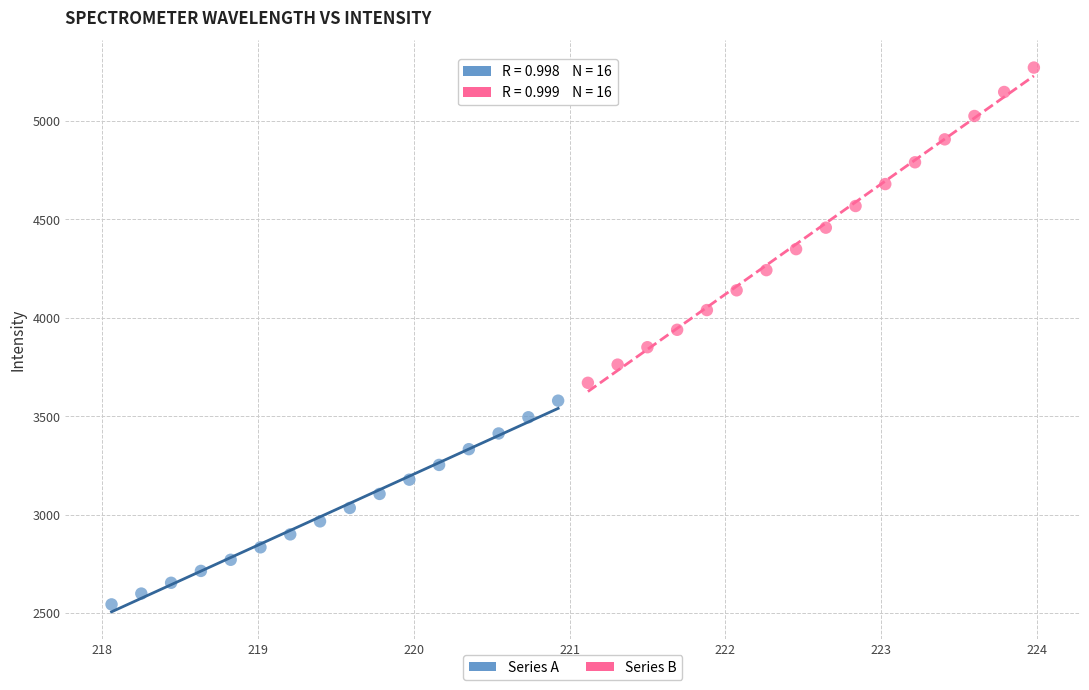

Which series has the largest Y range (max minus min)?

Series B